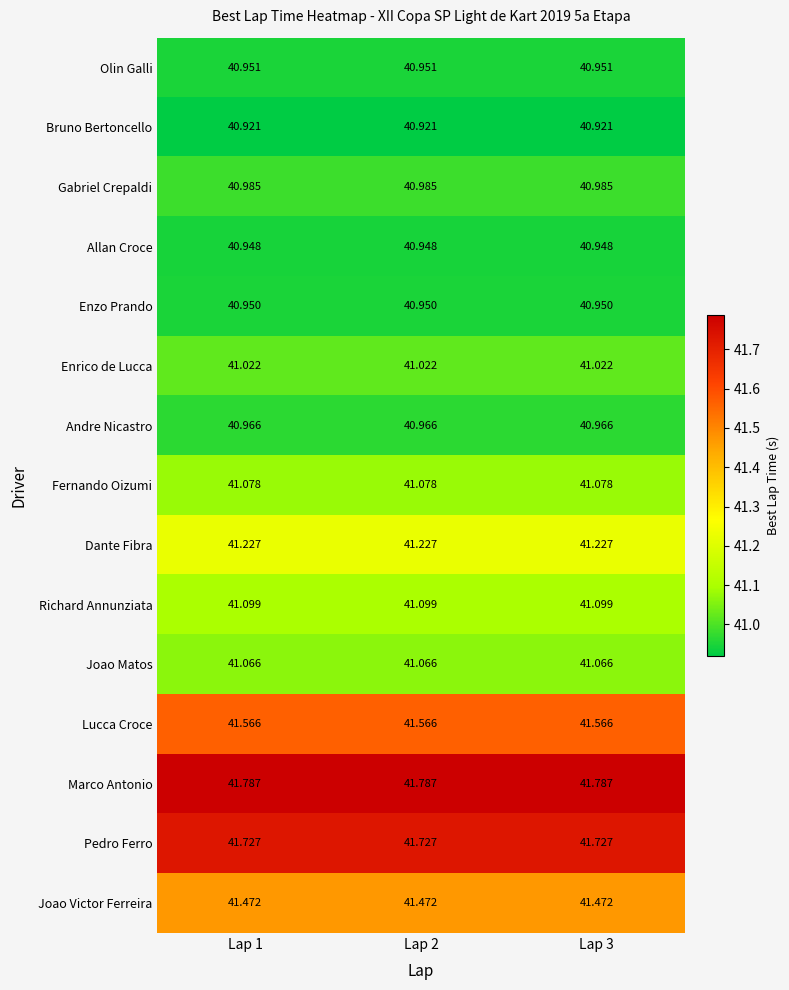

List the series in order of their peak value, highest first.

Marco Antonio, Pedro Ferro, Lucca Croce, Joao Victor Ferreira, Dante Fibra, Richard Annunziata, Fernando Oizumi, Joao Matos, Enrico de Lucca, Gabriel Crepaldi, Andre Nicastro, Olin Galli, Enzo Prando, Allan Croce, Bruno Bertoncello